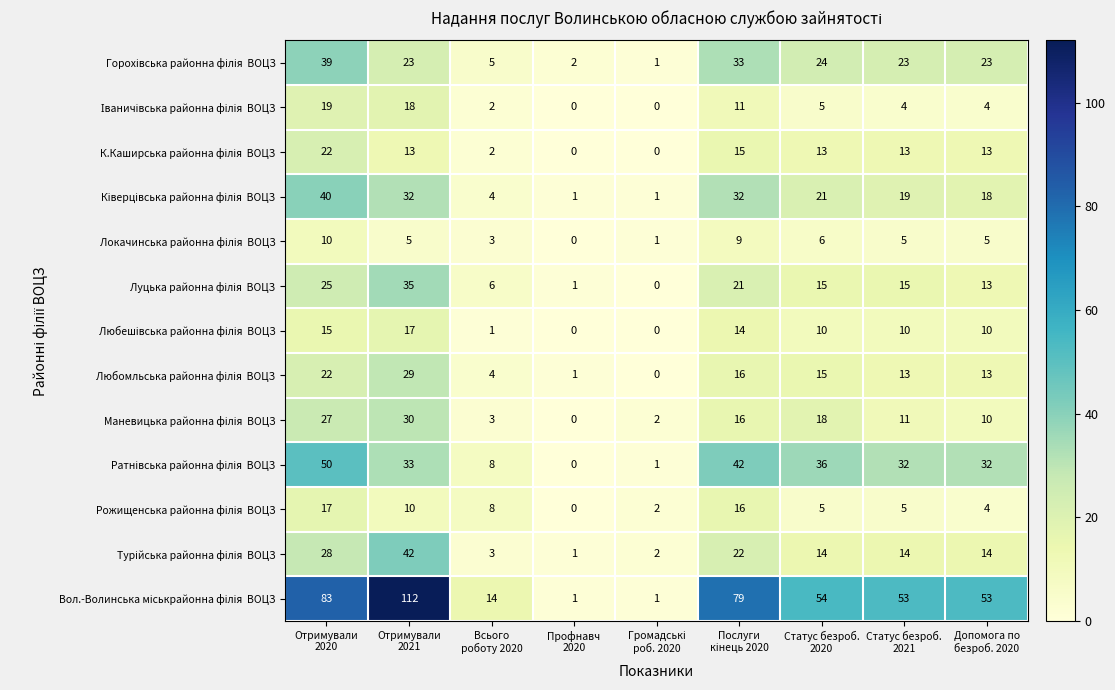

At how many categories does at least one series exceed 44?

6